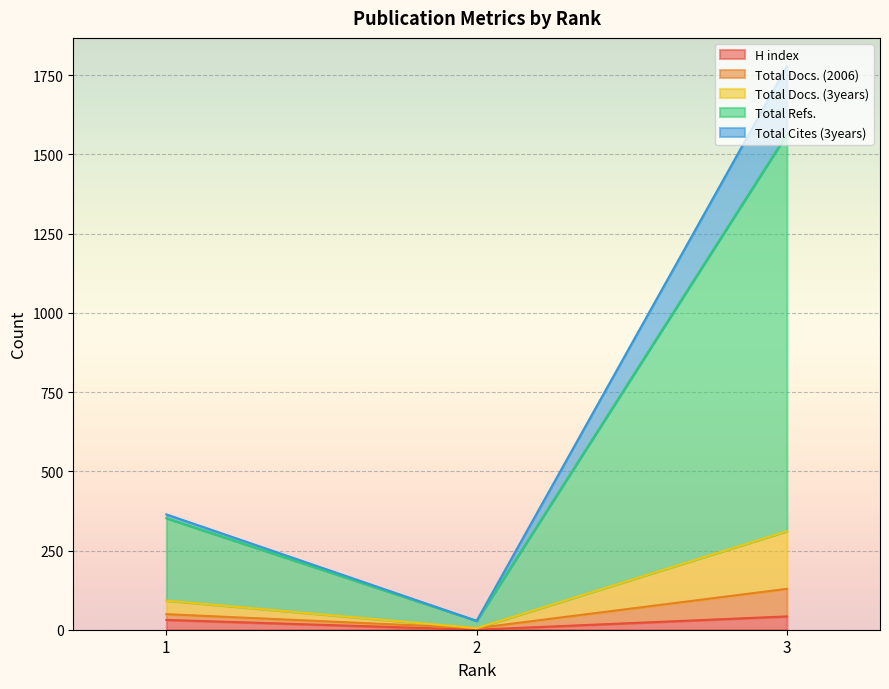

What are all the series names shown in the legend?

H index, Total Docs. (2006), Total Docs. (3years), Total Refs., Total Cites (3years)